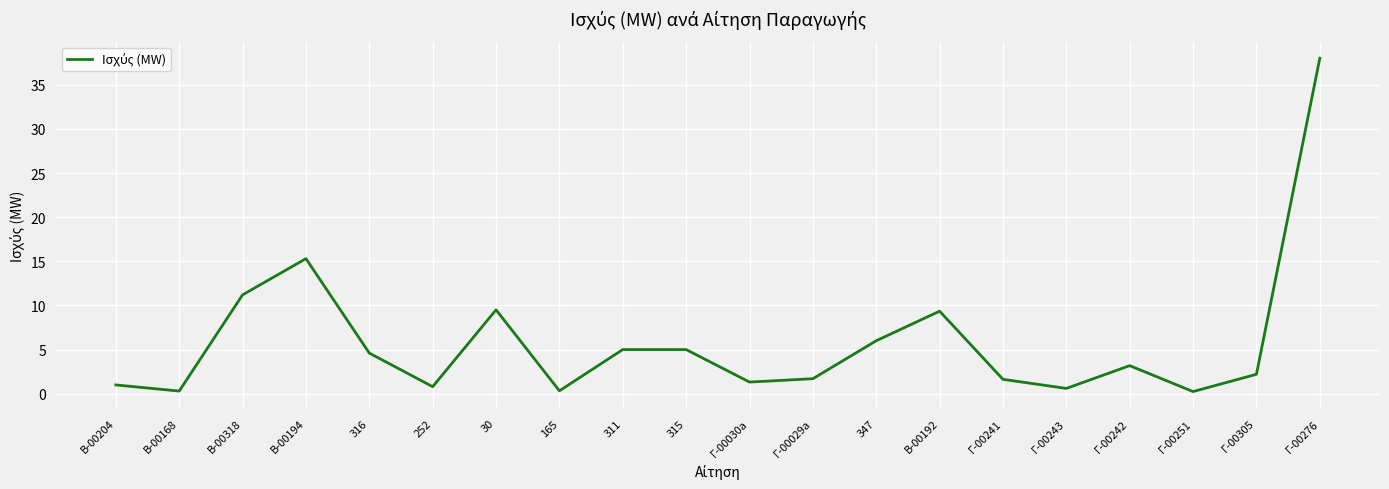

What is the difference between the values at Γ-00305 and 316?

2.4